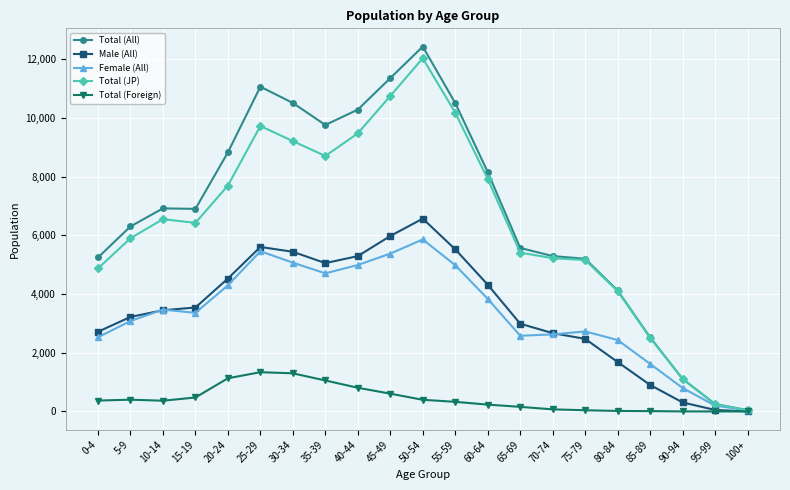

How many lines are shown in the chart?

5